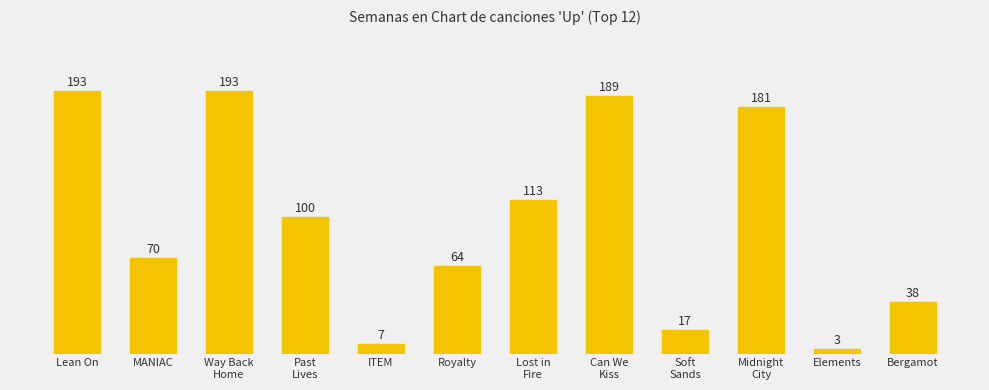

List the labels in order of value, smallest first.

Elements, ITEM, Soft
Sands, Bergamot, Royalty, MANIAC, Past
Lives, Lost in
Fire, Midnight
City, Can We
Kiss, Lean On, Way Back
Home